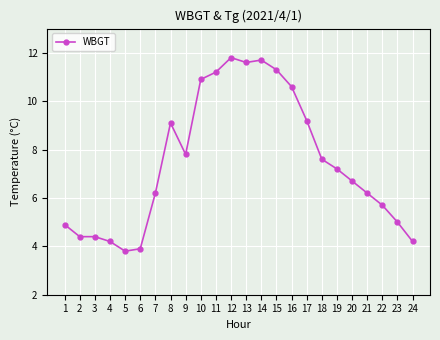

What is the value of the 7th point from the left?

6.2